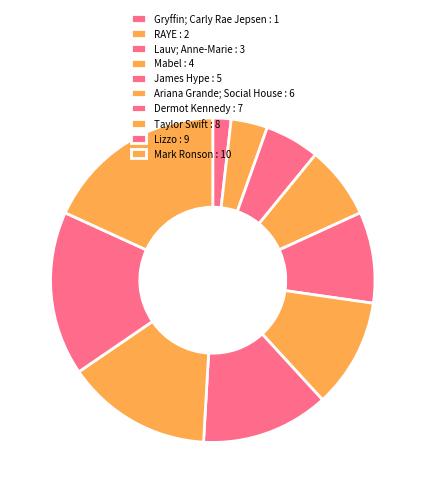

Combined, do Gryffin; Carly Rae Jepsen and Taylor Swift account for over 50%?

No